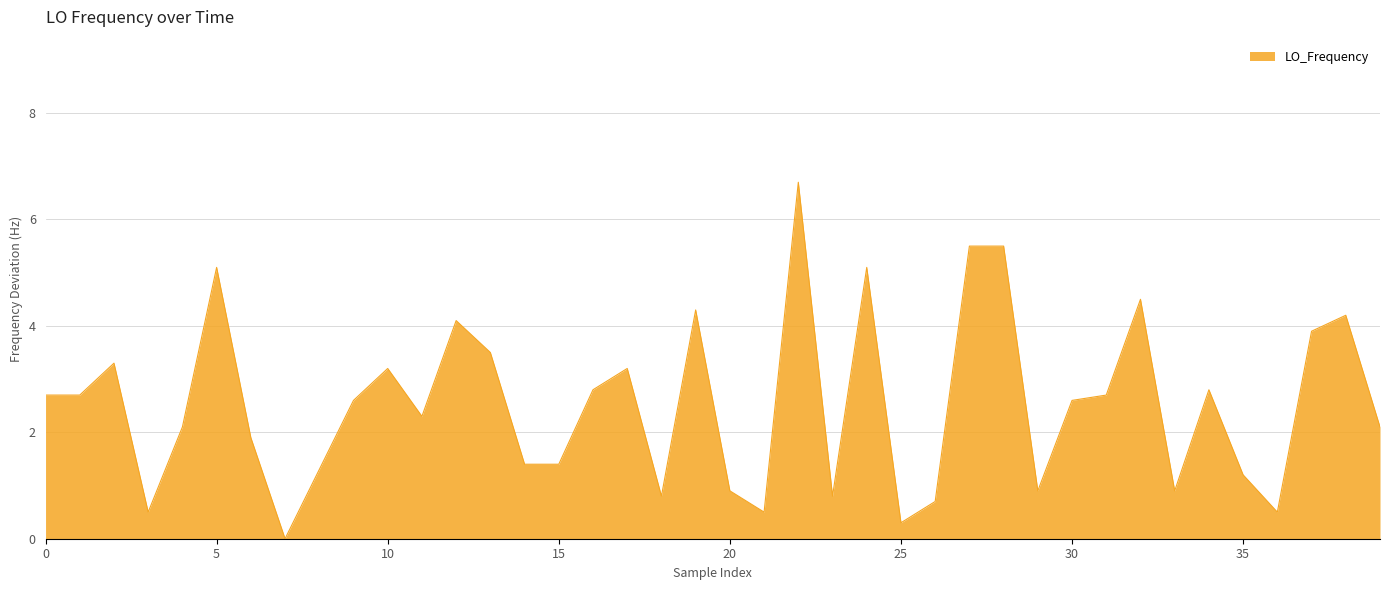

What is the greatest value displayed?

6.7